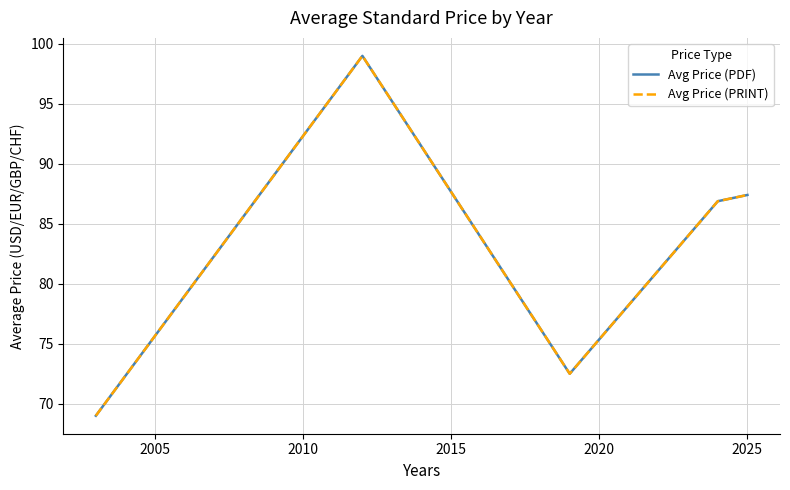

Does the chart have visible grid lines?

Yes